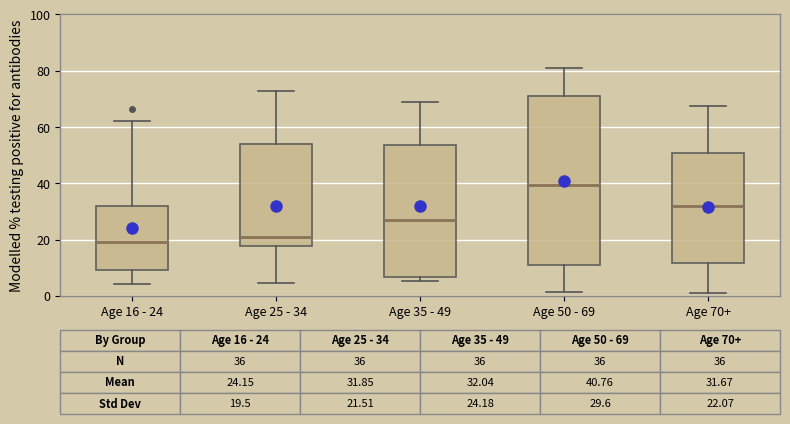

Which box has the highest median line?

Age 50 - 69